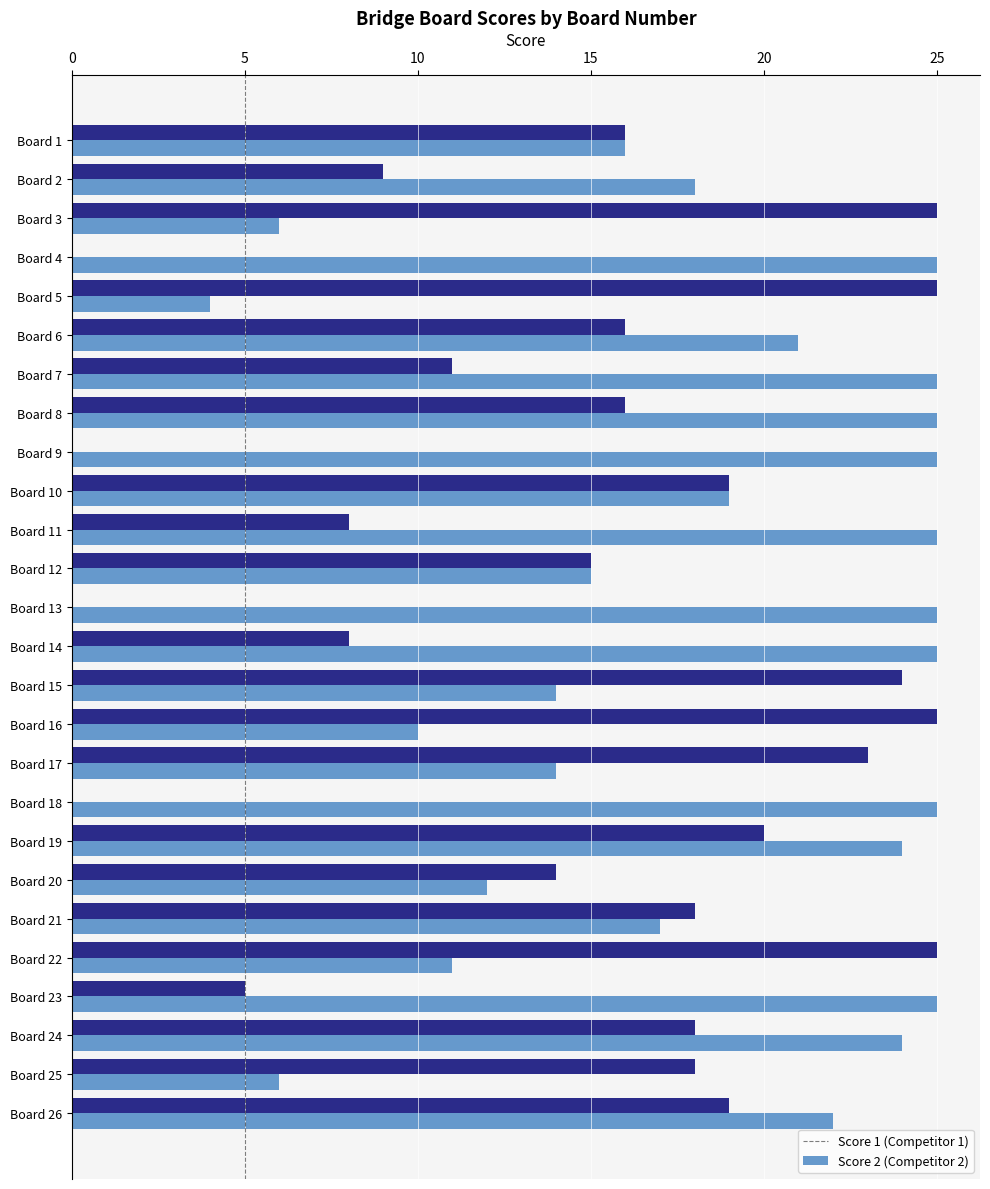

At which category is the sum across all series the highest?

Board 19